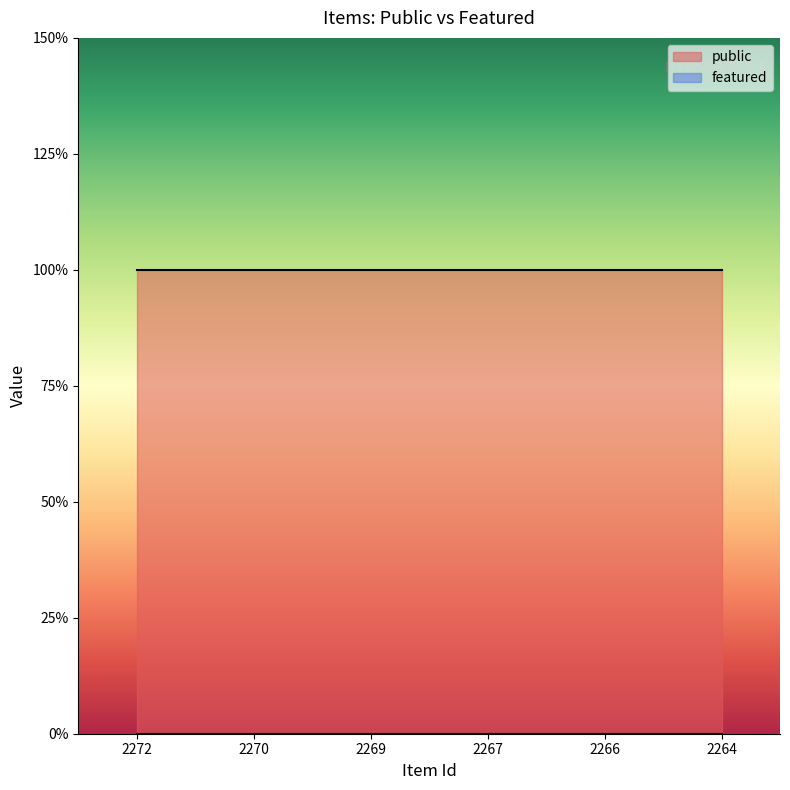

Which series has the largest range (max minus min)?

public